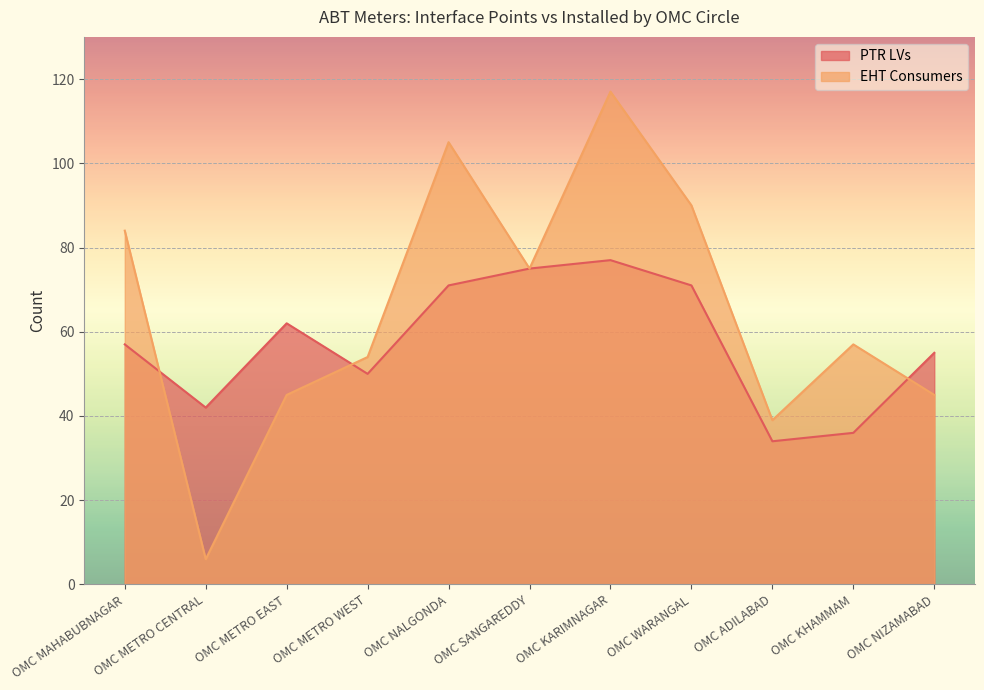

True or false: EHT Consumers and PTR LVs intersect in this chart.

True